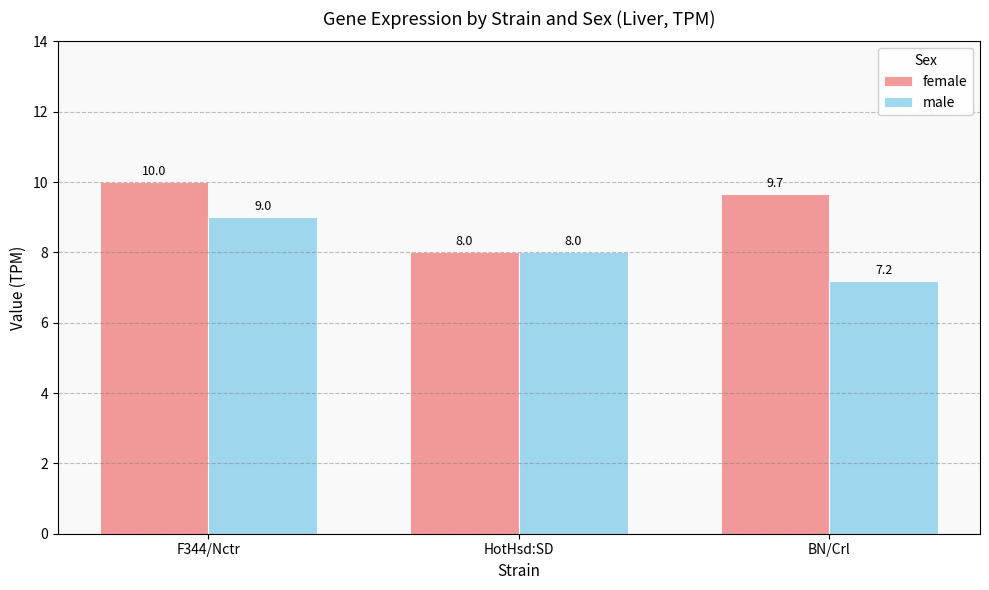

What is the value of the female bar at the 3rd from the left?

9.7